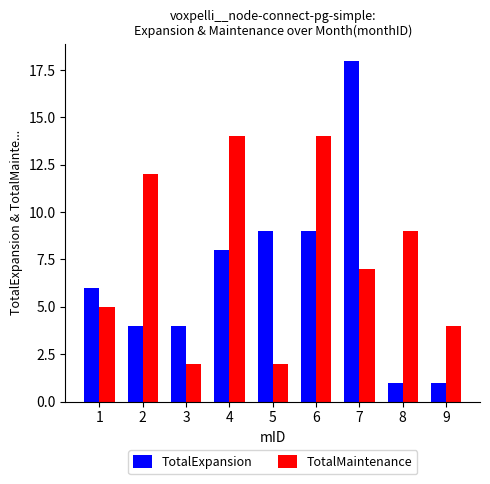

The TotalMaintenance series shows 9 at 8. True or false?

True